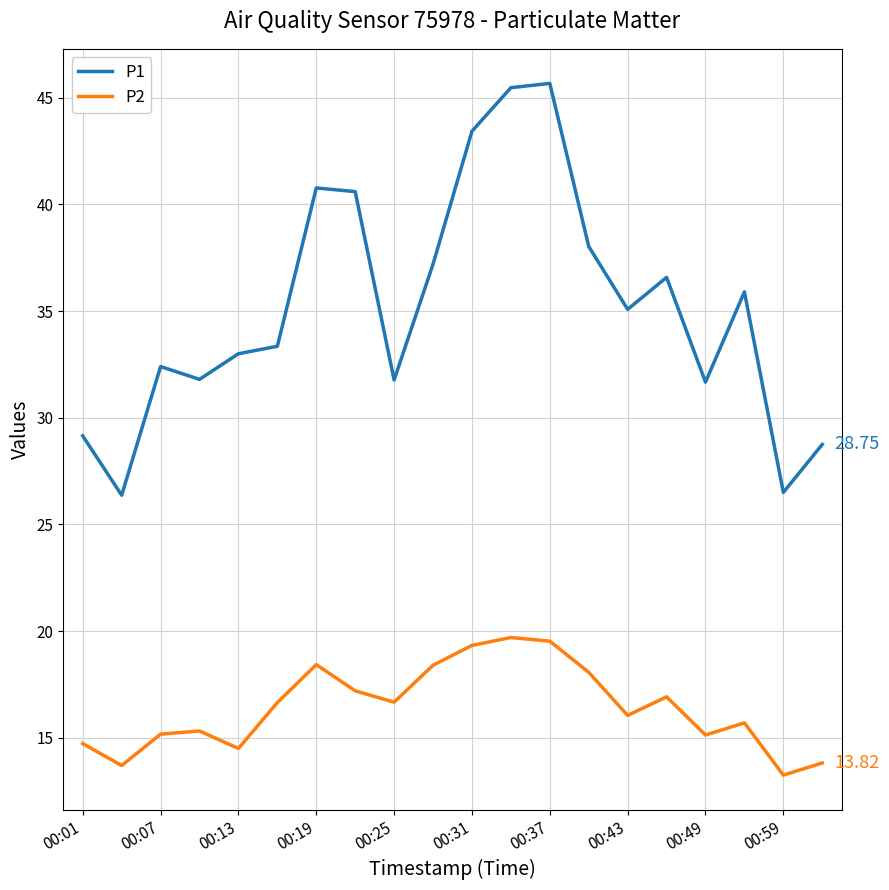

Which series has the widest spread of values?

P1